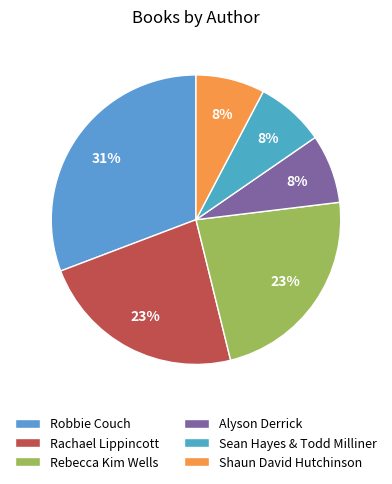

What is the largest slice in the pie chart?

Robbie Couch